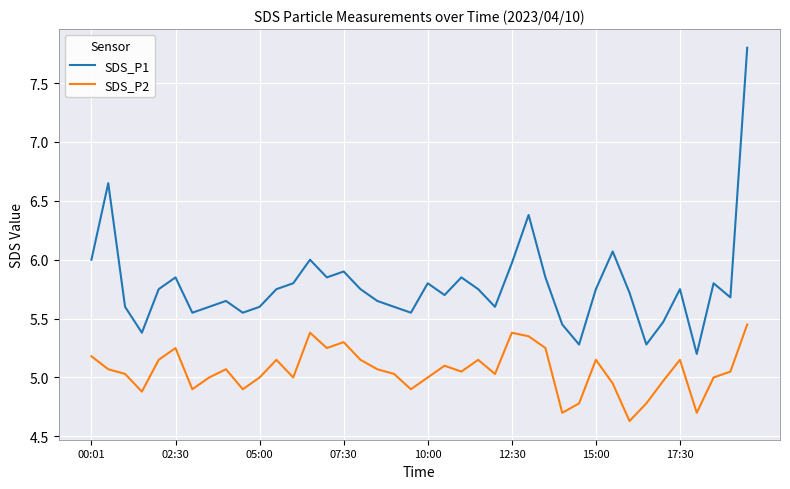

Which series has the widest spread of values?

SDS_P1